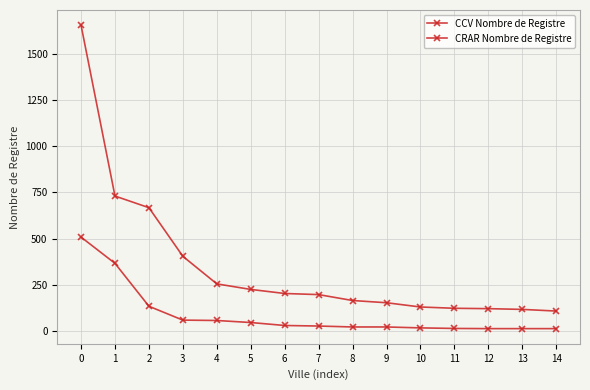

How many lines are shown in the chart?

2